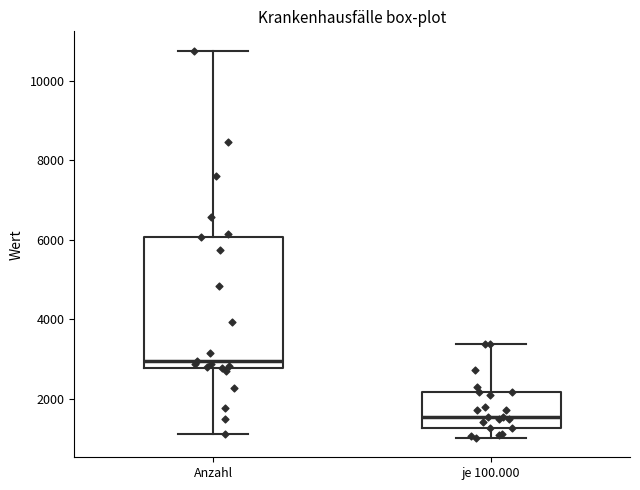

Comparing the boxes themselves (not the whiskers), which one is the tallest?

Anzahl